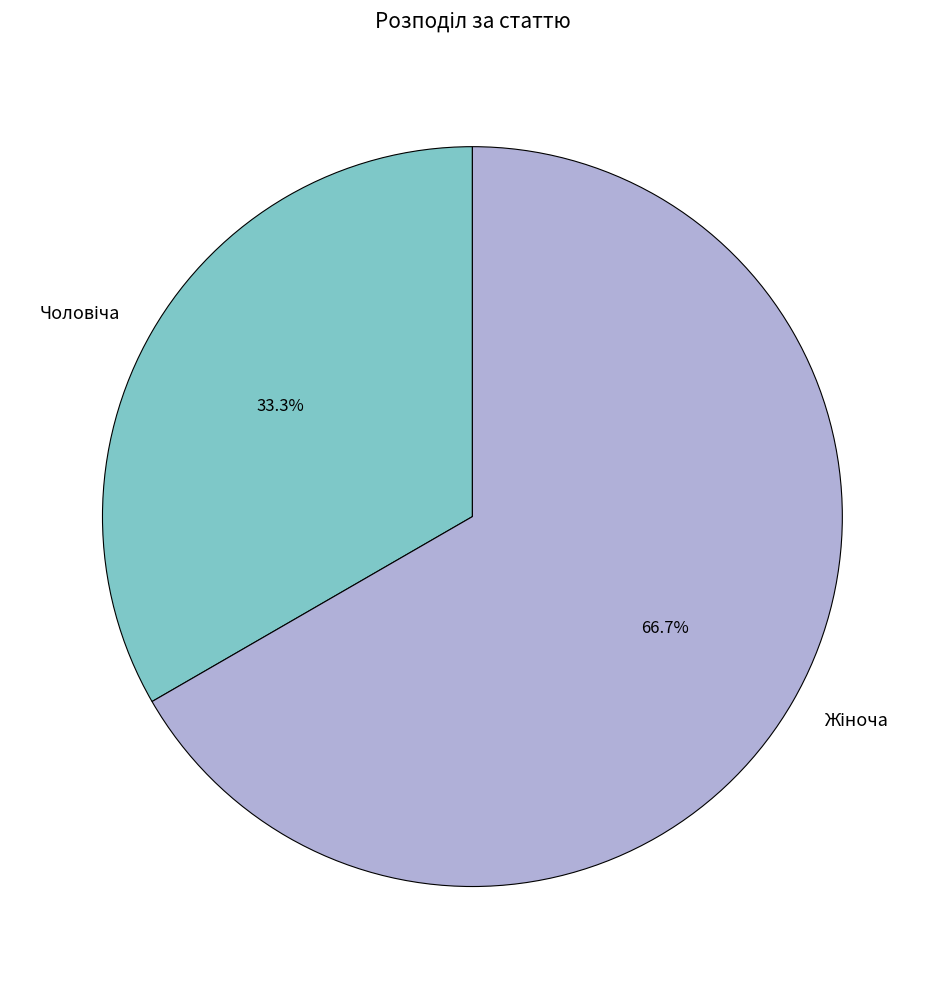

How many slices are in this pie chart?

2